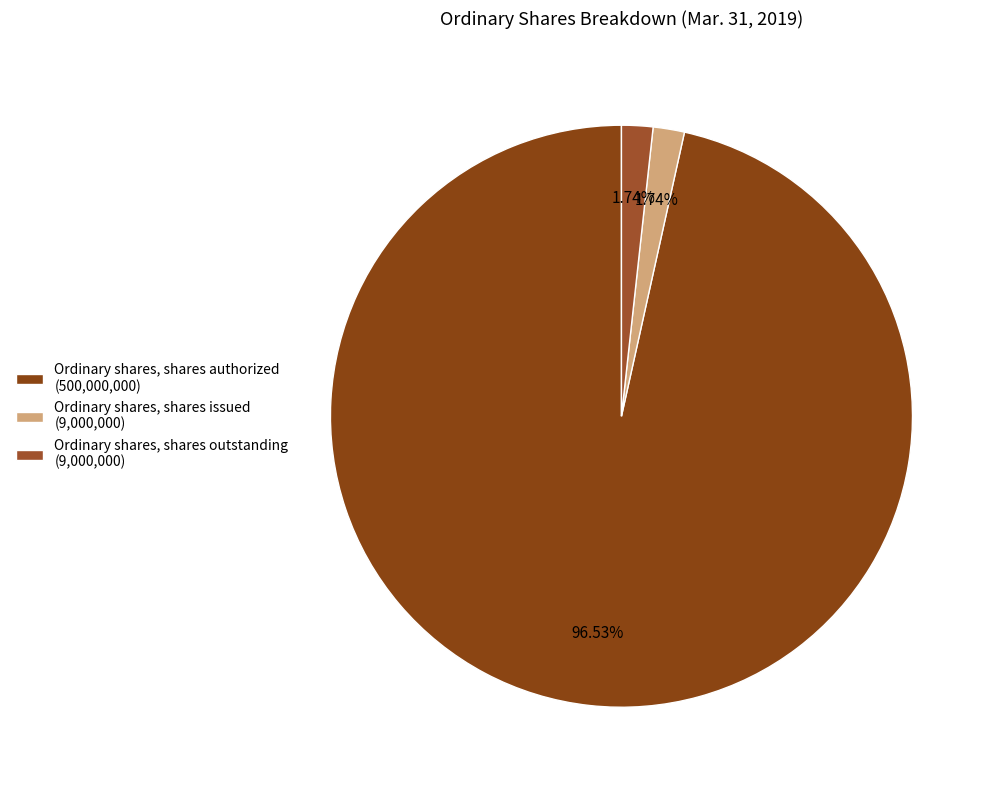

What is the total percentage of Ordinary shares, shares issued and Ordinary shares, shares outstanding?

3.5%